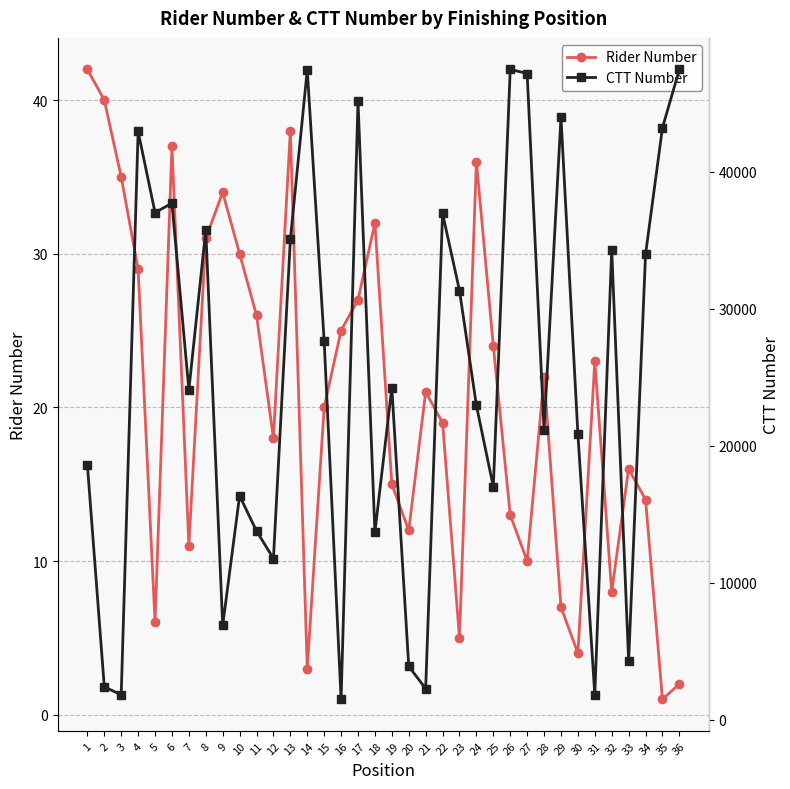

What is the highest value of the Rider Number series?

42